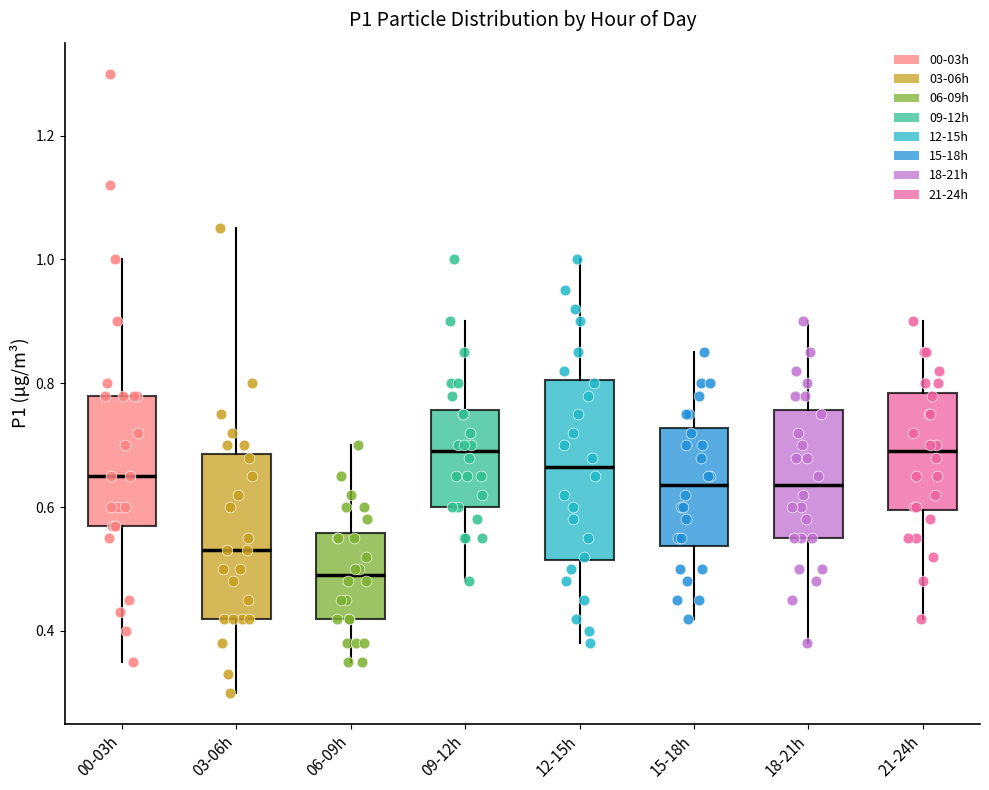

Reading left to right, read every box against the y-axis: the position of its median line, the range the box covers, and the ends of its whiskers. The values are not printed on the chart, so give them approximately, as read against the axis.

00-03h: median 0.66, box 0.58 to 0.78, whiskers 0.36 to 1.00
03-06h: median 0.54, box 0.42 to 0.68, whiskers 0.30 to 1.06
06-09h: median 0.50, box 0.42 to 0.56, whiskers 0.36 to 0.70
09-12h: median 0.70, box 0.60 to 0.76, whiskers 0.48 to 0.90
12-15h: median 0.66, box 0.52 to 0.80, whiskers 0.38 to 1.00
15-18h: median 0.64, box 0.54 to 0.72, whiskers 0.42 to 0.86
18-21h: median 0.64, box 0.56 to 0.76, whiskers 0.38 to 0.90
21-24h: median 0.70, box 0.60 to 0.78, whiskers 0.42 to 0.90